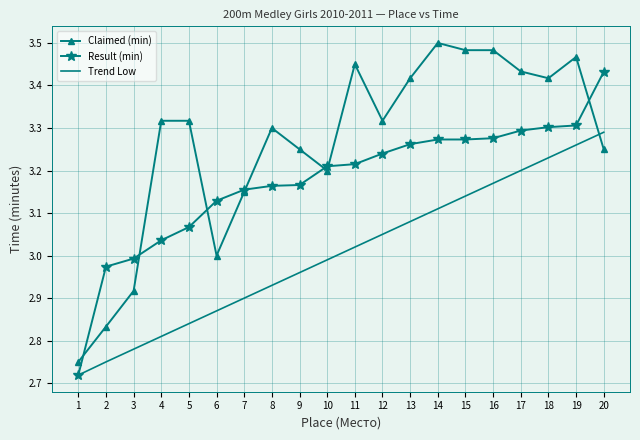

What is the spread (max minus min) of values at 4?

0.5